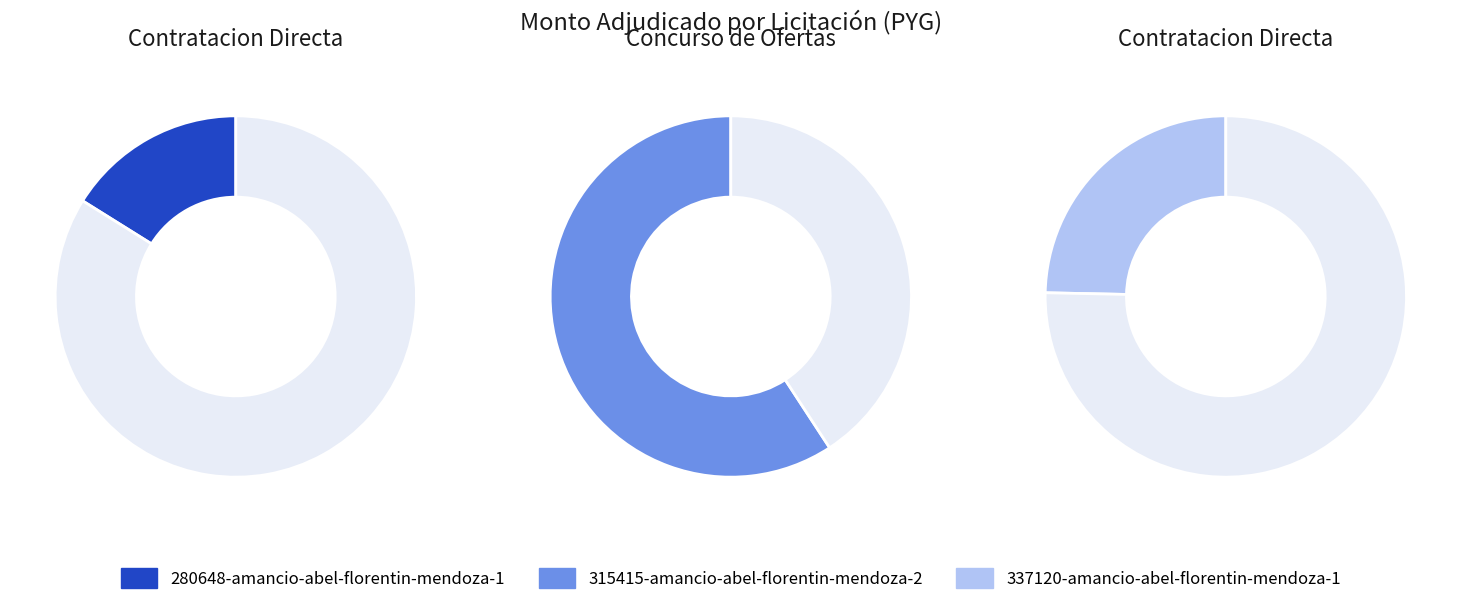

To the nearest percent, what is the average slice percentage?

33%